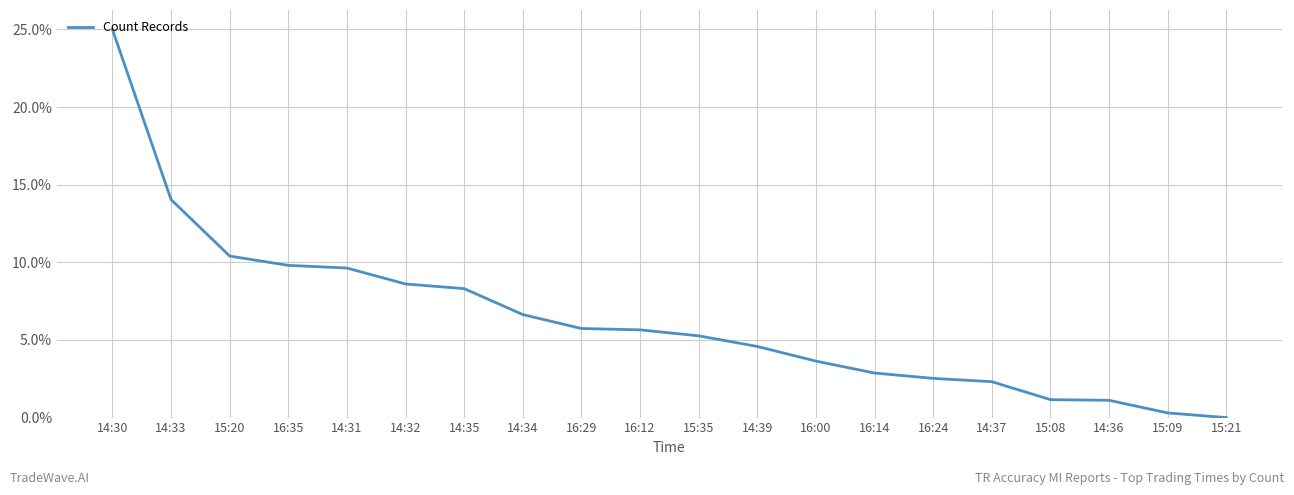

Is this an area chart (filled region under the line)?

No